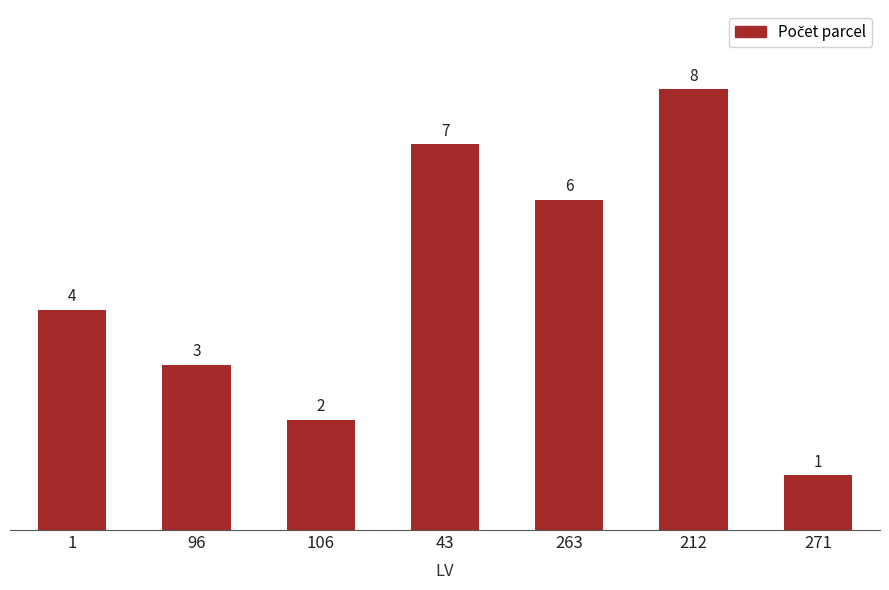

Rank the categories by value from highest to lowest.

212, 43, 263, 1, 96, 106, 271